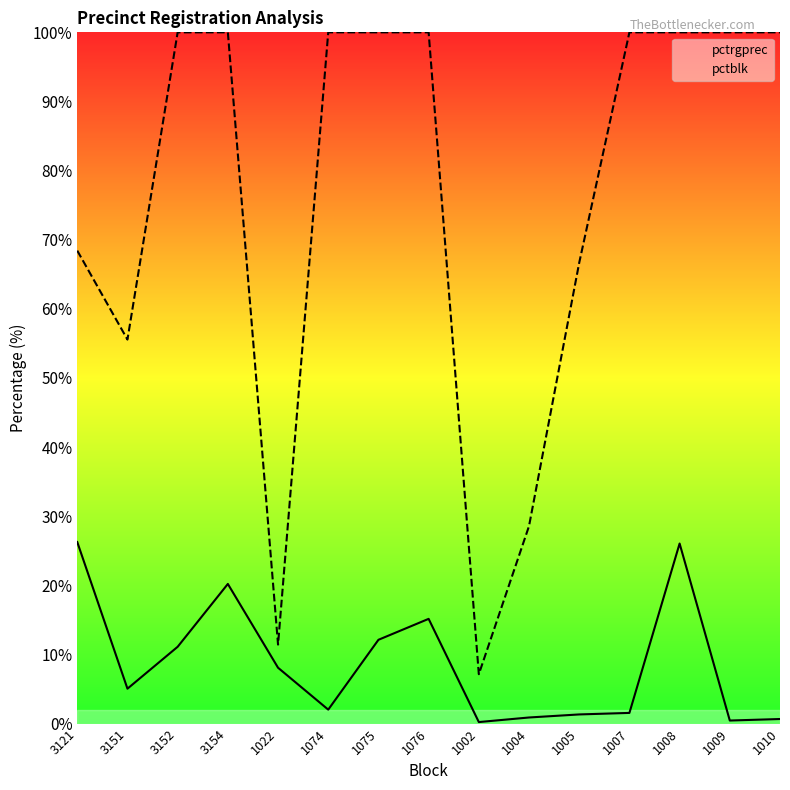

What is the value of the pctrgprec point at the 11th from the left?

1.3